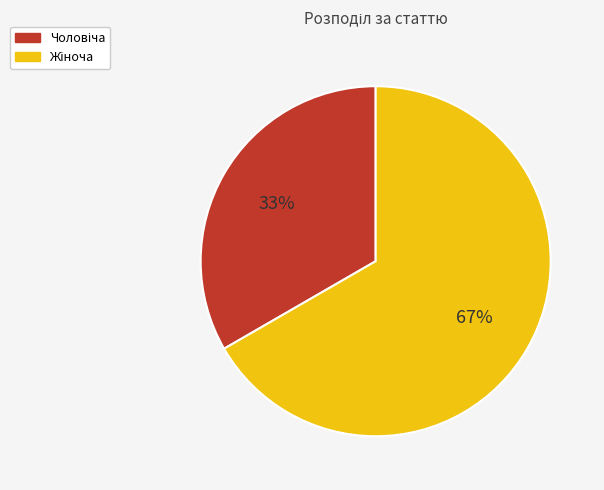

To the nearest percent, what is the average slice percentage?

50%